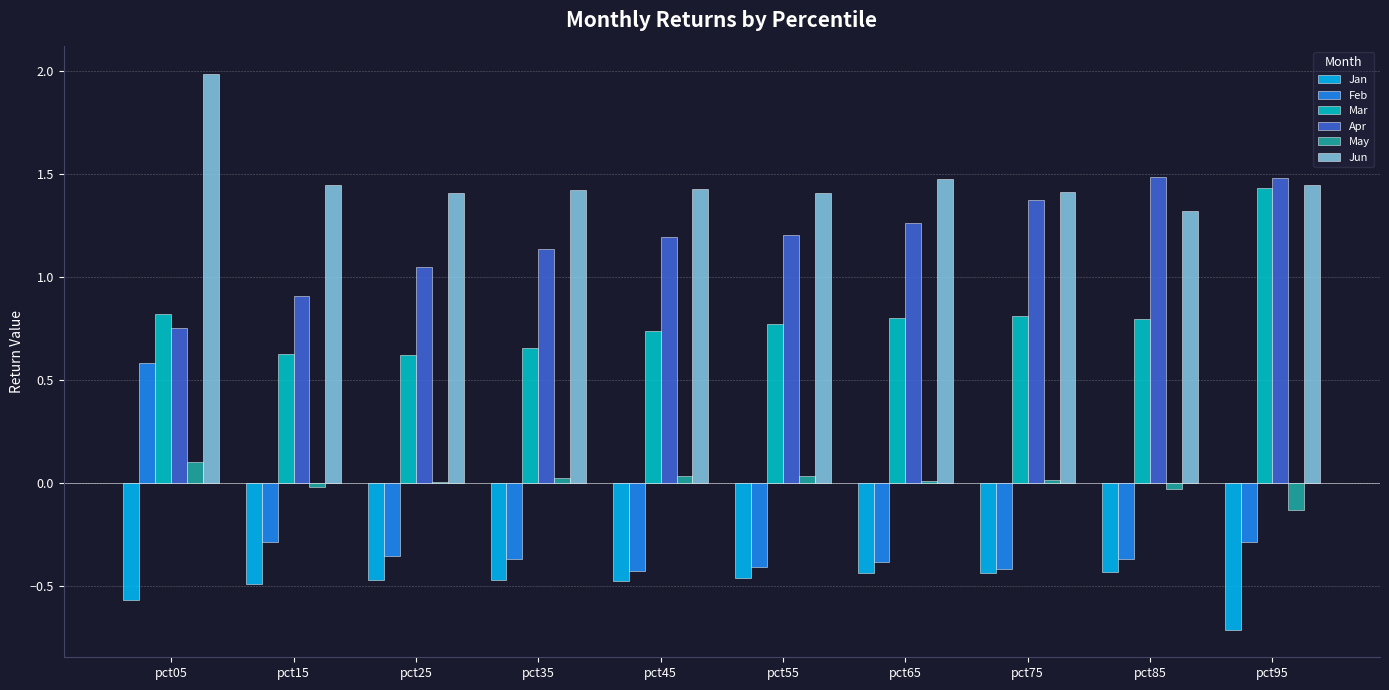

What is the maximum value shown in the chart?

2.0